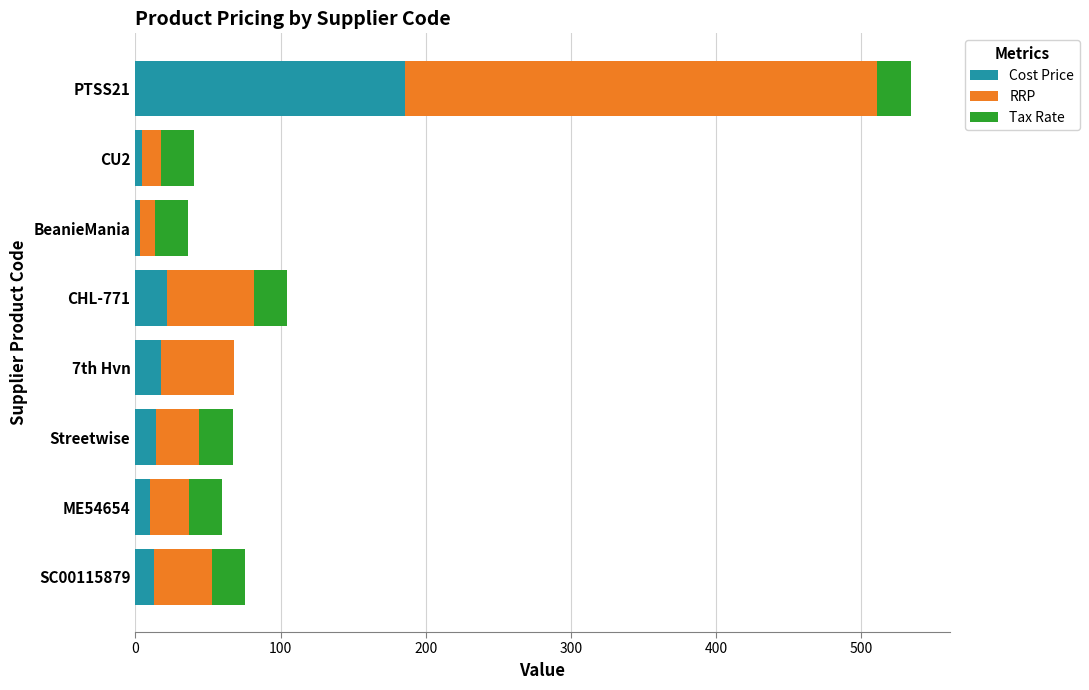

What is the sum of all Cost Price values?

270.2